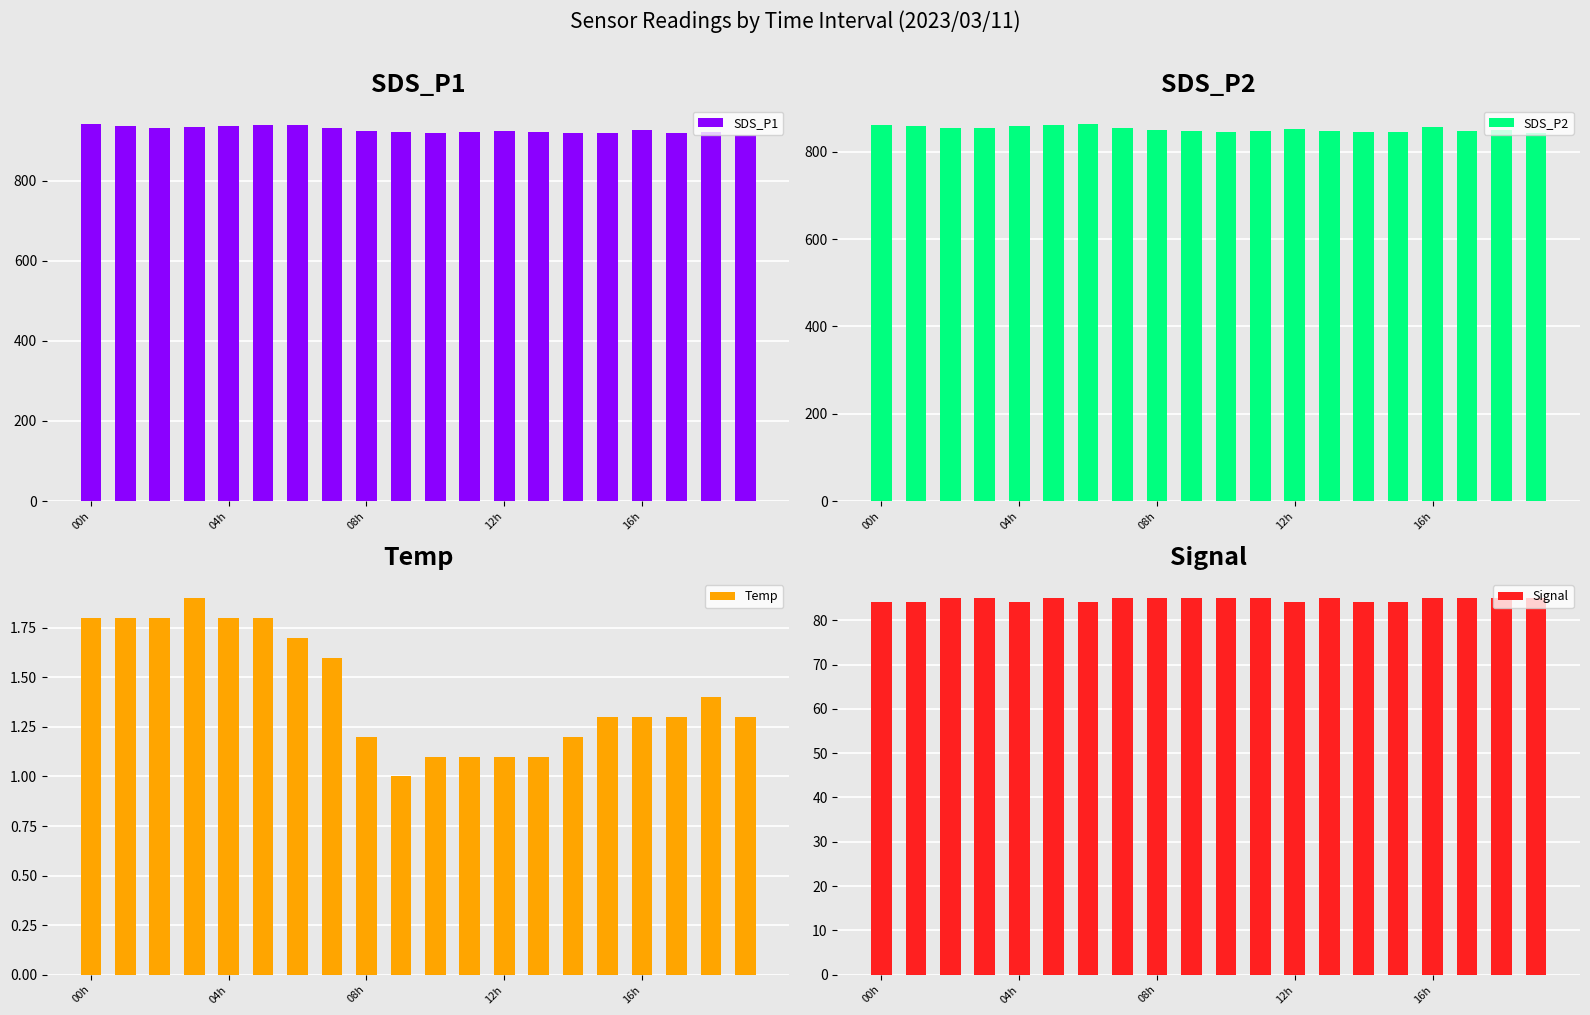

What is the highest value of the Temp series?

1.9